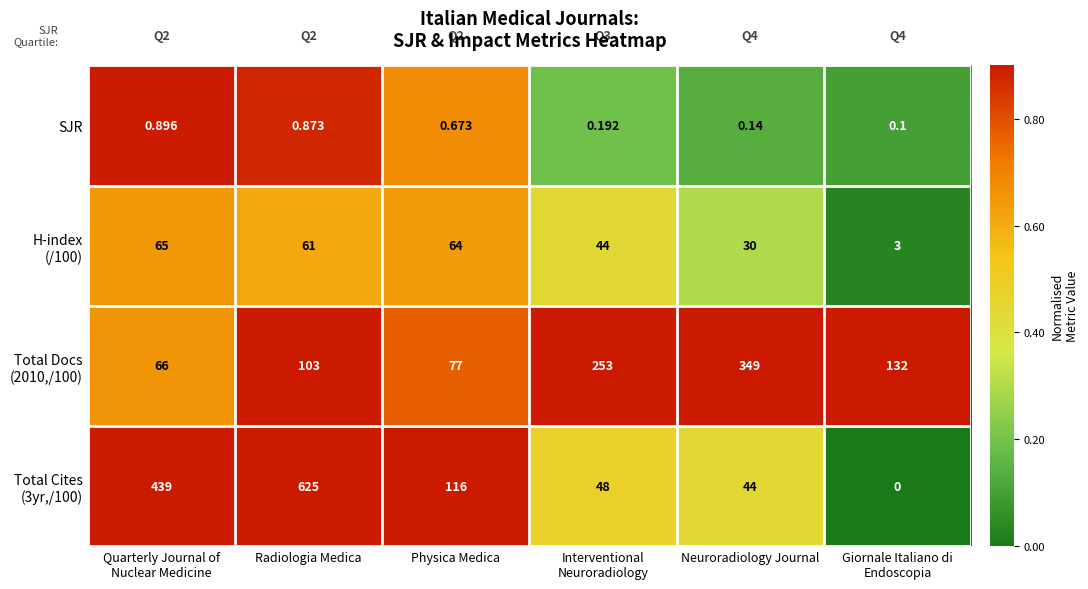

At which category is the sum across all series the highest?

Radiologia Medica